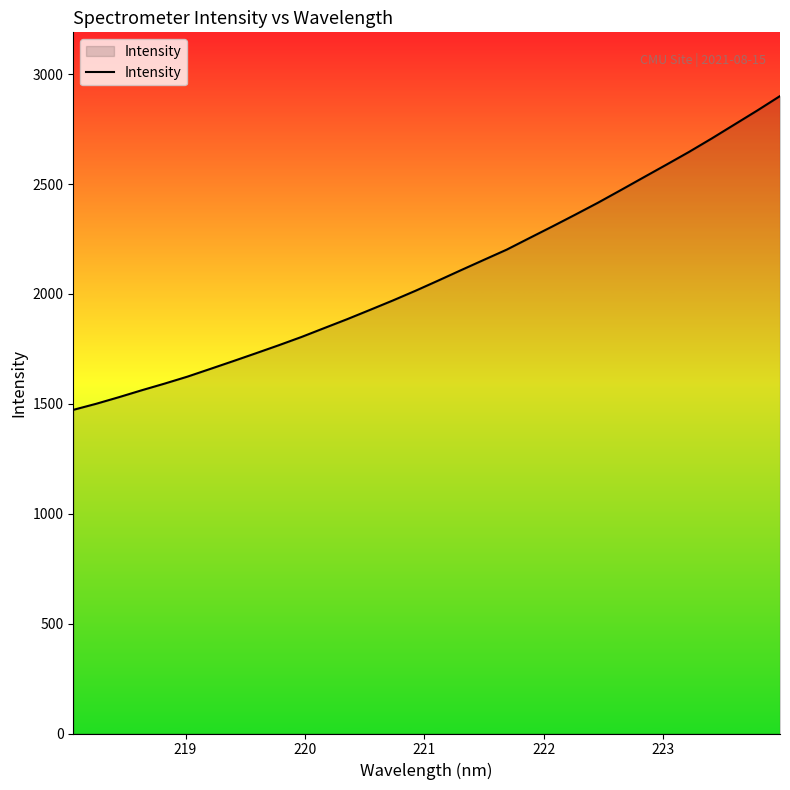

What is the minimum value shown in the chart?

1472.6